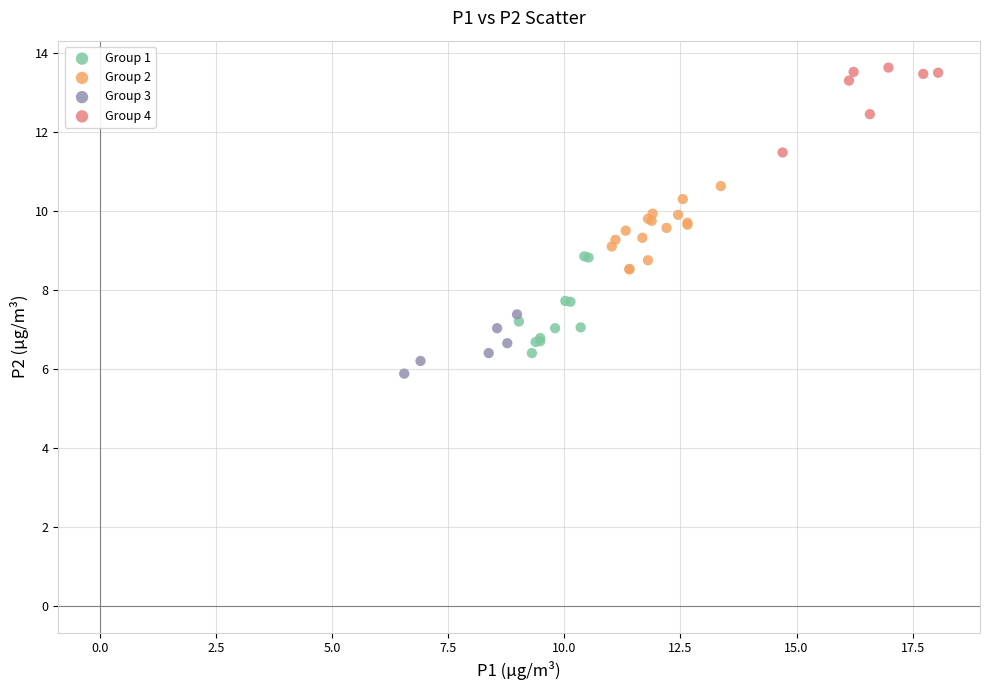

Which series has the widest spread of Y values?

Group 1